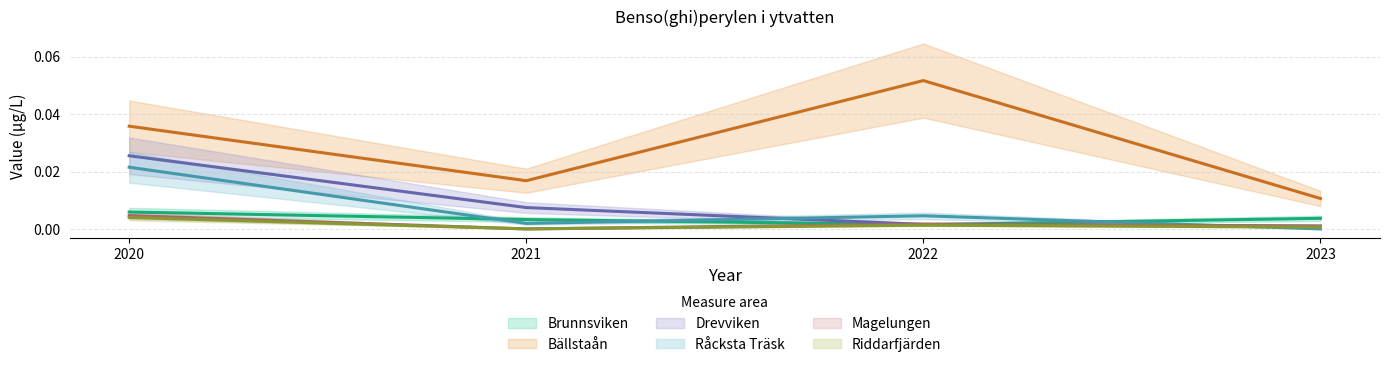

Which series has the widest spread of values?

Bällstaån